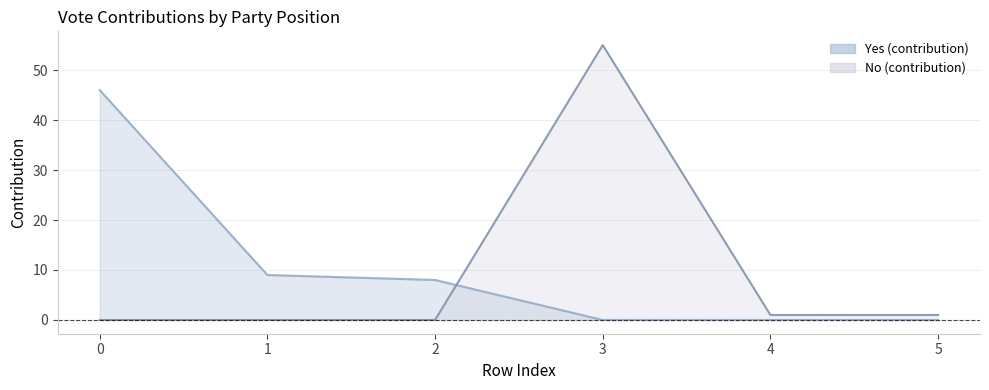

Is the value of Yes (contribution) at 5 greater than the value of No (contribution) at 1?

No